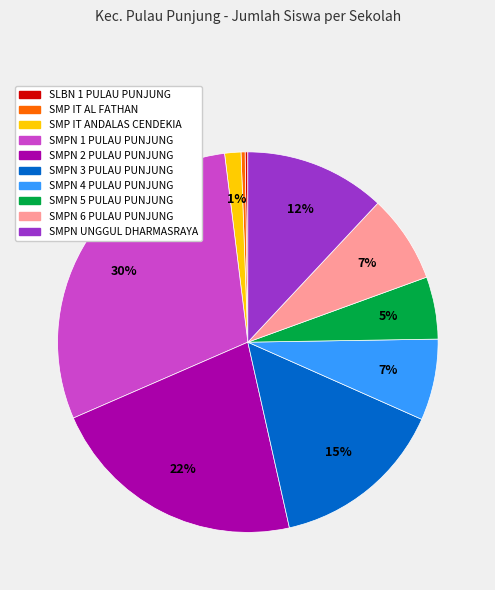

To the nearest percent, what portion does SMPN 3 PULAU PUNJUNG represent?

15%